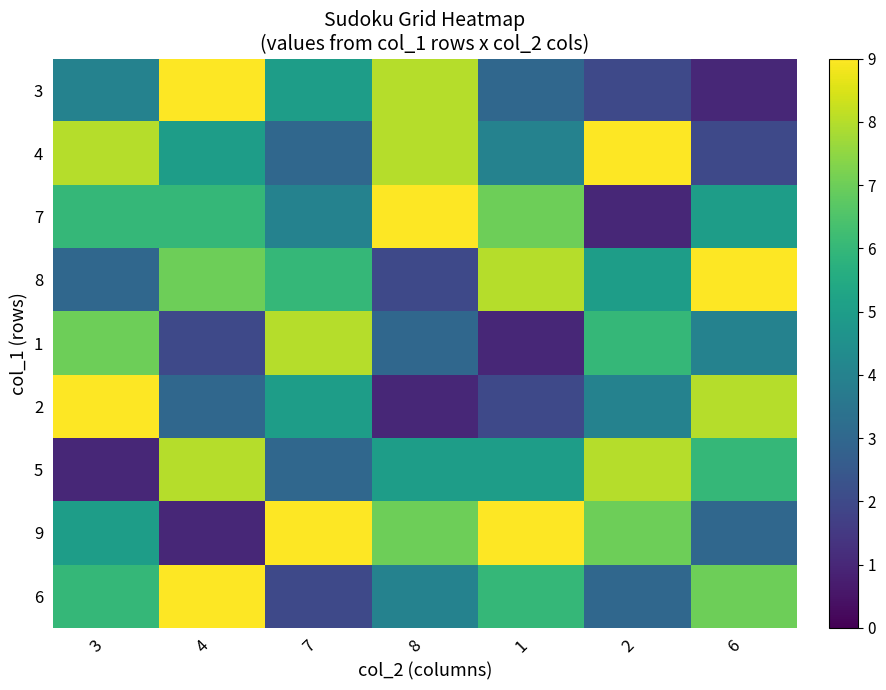

At how many categories does at least one series exceed 6?

7